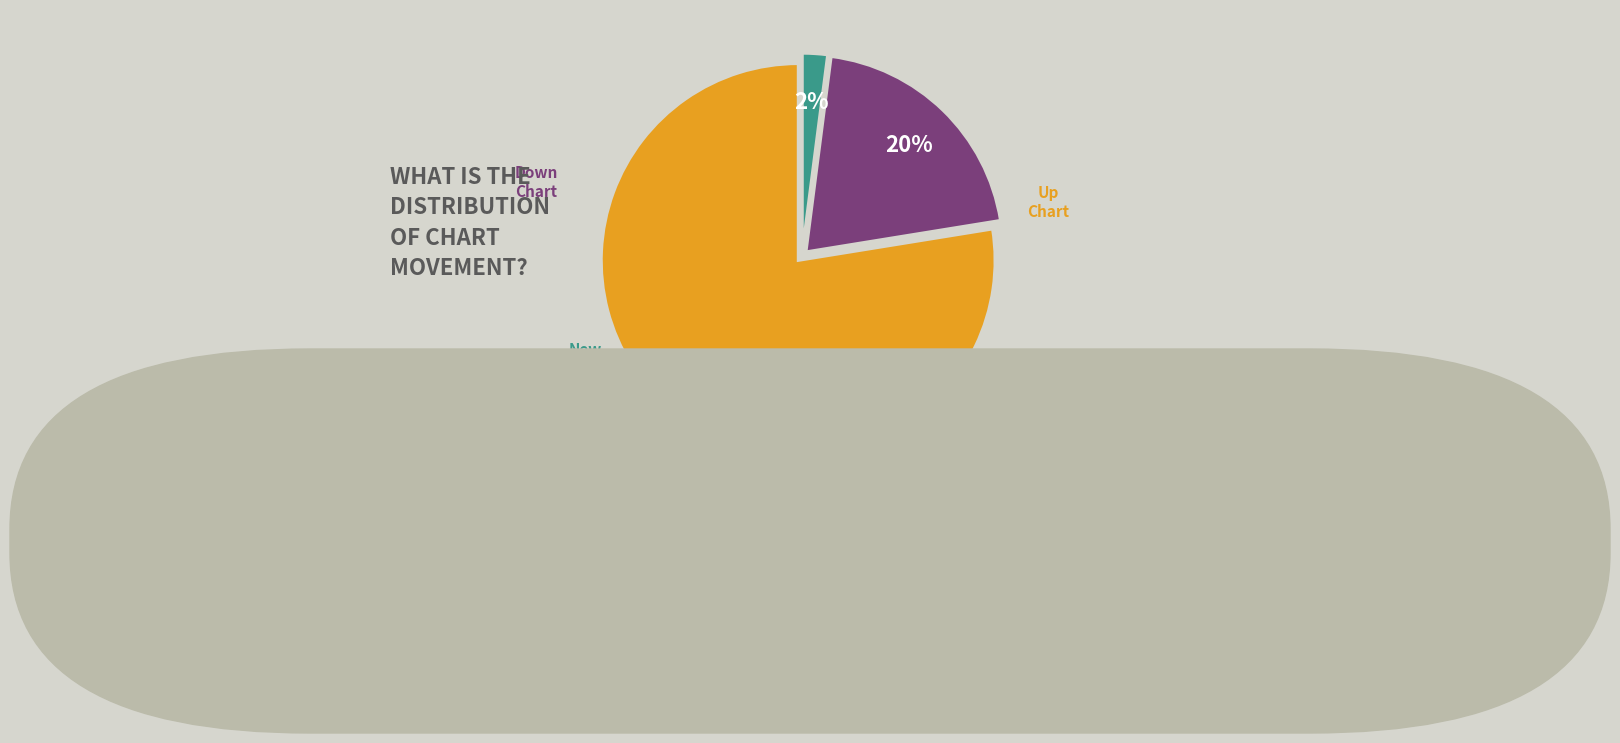

How many segments does this pie chart have?

3